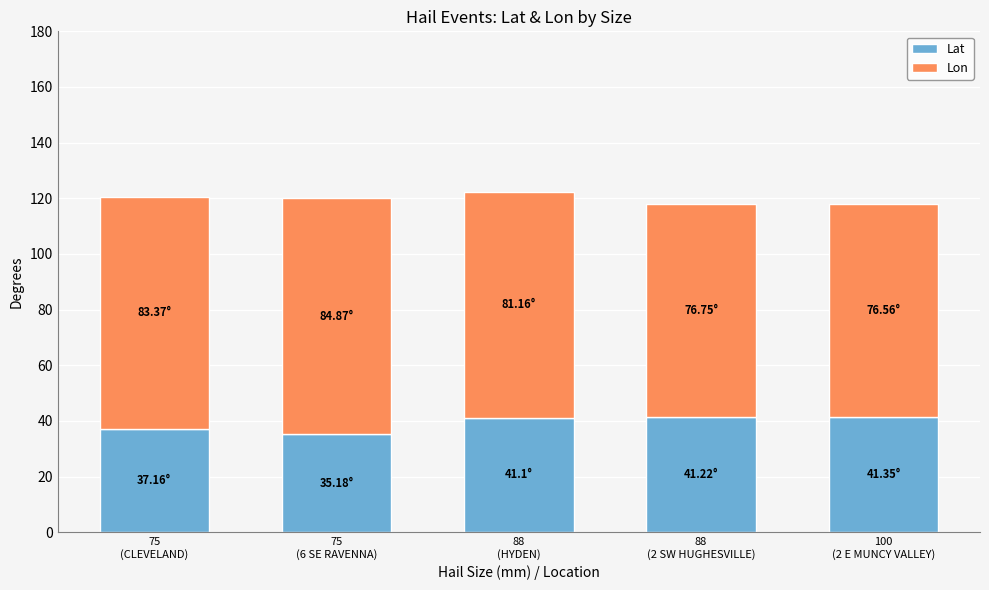

The value of Lat at 75
(CLEVELAND) is 37.2. True or false?

True